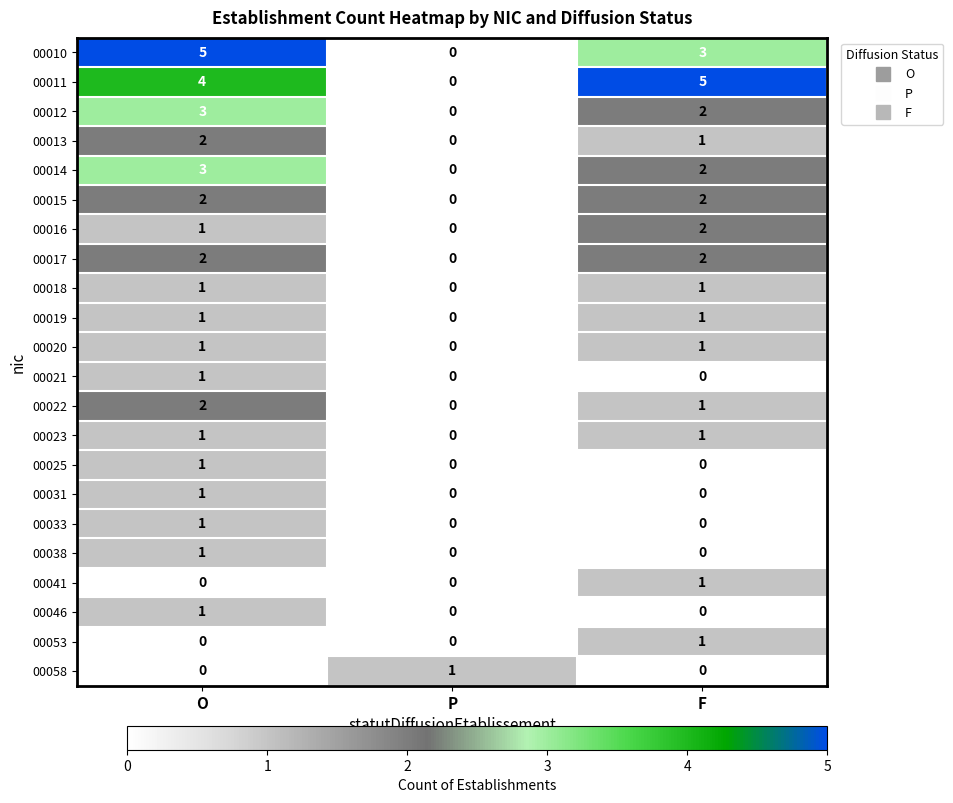

Rank the categories by 00011 value from lowest to highest.

P, O, F